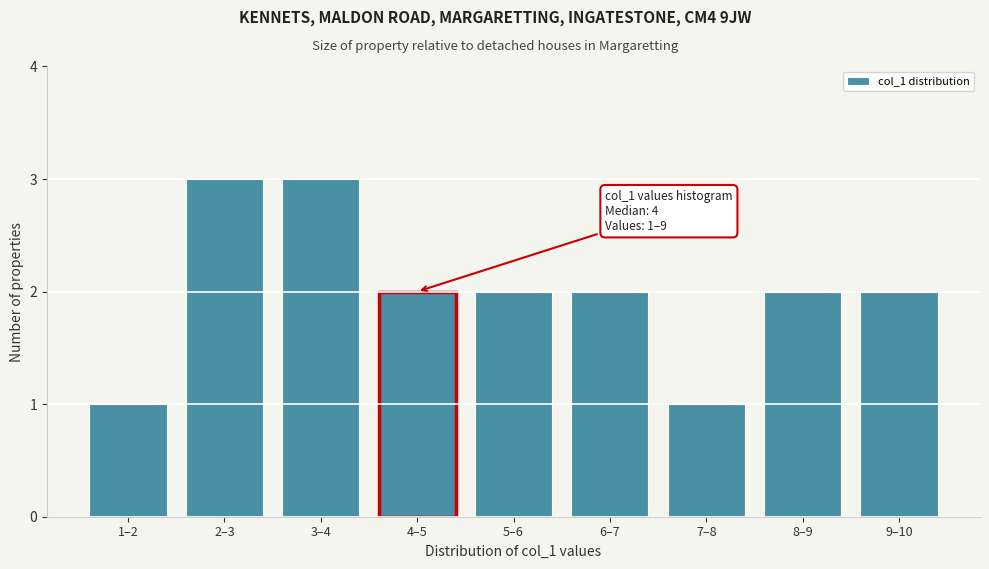

Reading left to right, list all the values displayed in this chart.

1–2=1	2–3=3	3–4=3	4–5=2	5–6=2	6–7=2	7–8=1	8–9=2	9–10=2